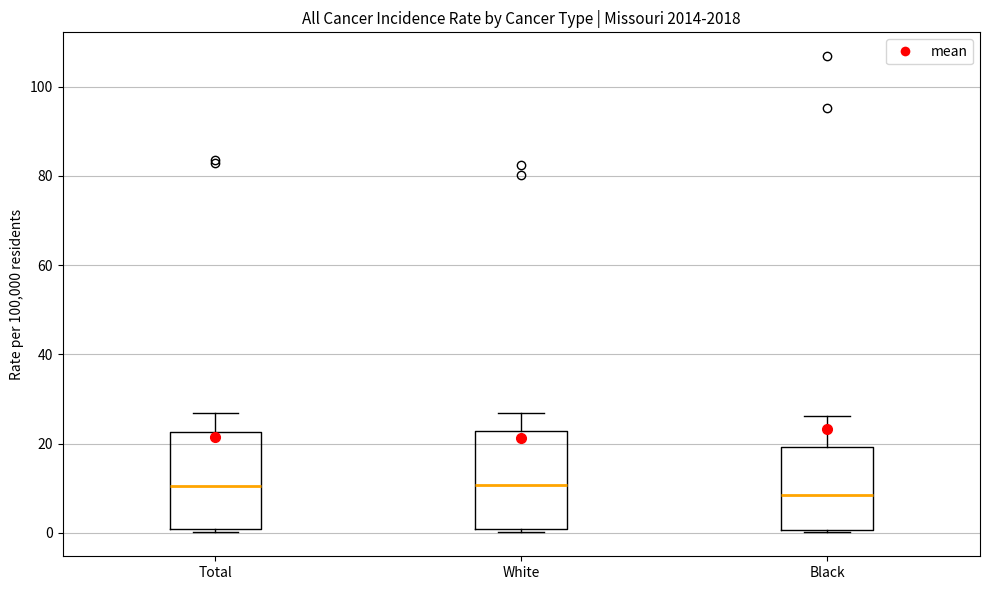

Reading left to right, read every box against the y-axis: the position of its median line, the range the box covers, and the ends of its whiskers. The values are not printed on the chart, so give them approximately, as read against the axis.

Total: median 10, box 0 to 22, whiskers 0 (just below the box's lower edge) to 26
White: median 10, box 0 to 22, whiskers 0 (just below the box's lower edge) to 26
Black: median 8, box 0 to 20, whiskers 0 to 26